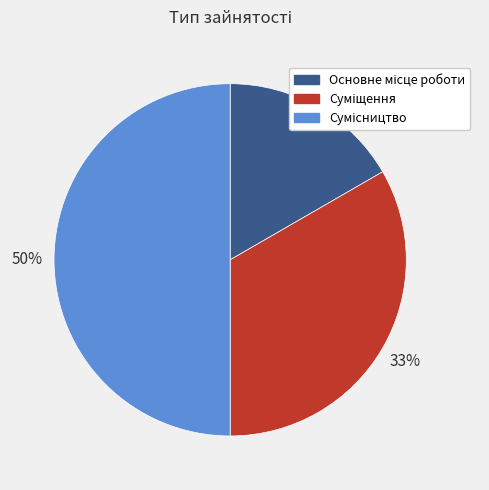

To the nearest percent, what is the difference between the largest and smallest slice percentages?

33%